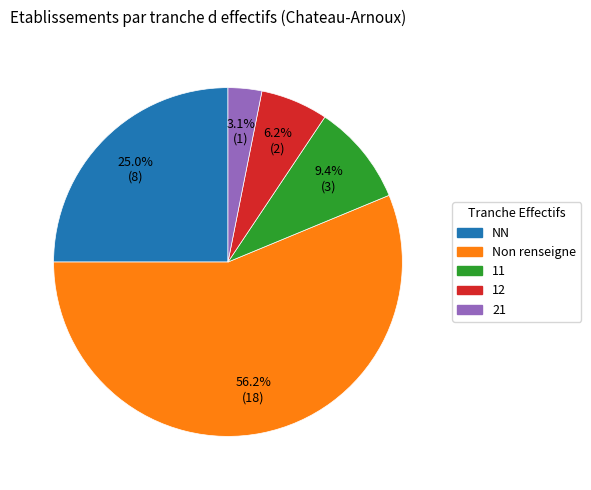

Is there a majority slice in this chart?

Yes